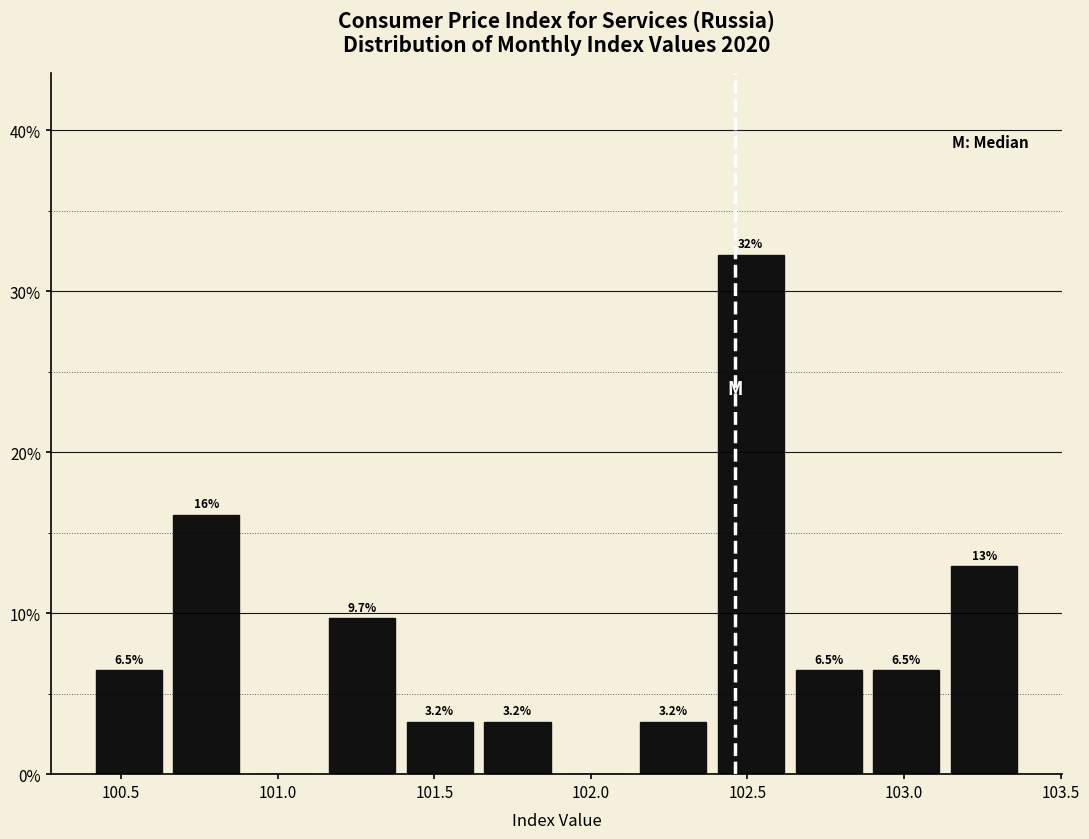

Over which range of the x-axis is the bar tallest?

102.40 to 102.65